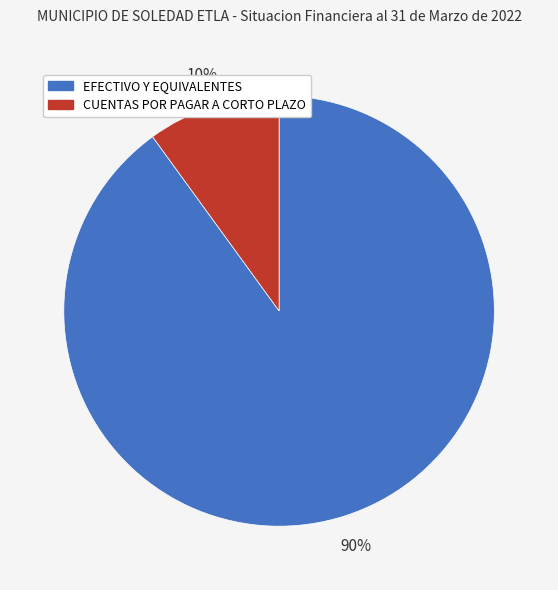

How many slices are in this pie chart?

2